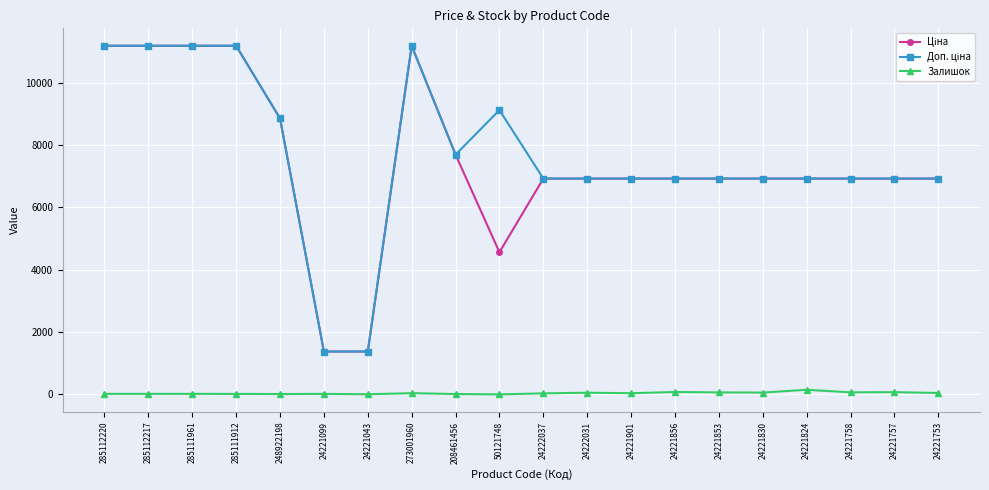

The Залишок series shows 0.0 at 50121748. True or false?

True